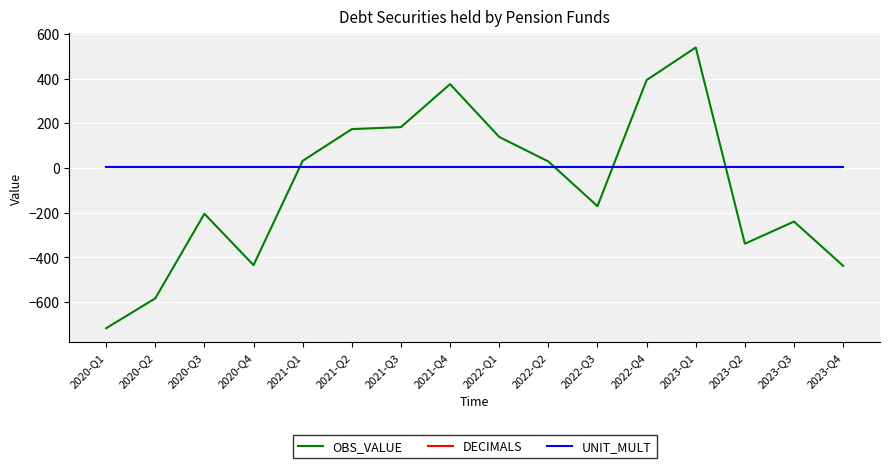

Which series changed the most between 2021-Q1 and 2023-Q3?

OBS_VALUE